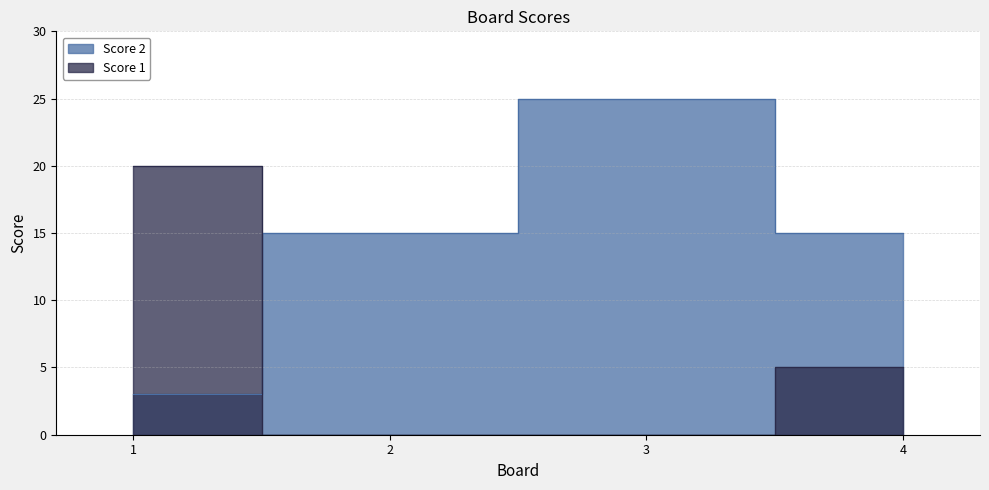

What is the sum of the Score 1 values at 2 and 1?

20